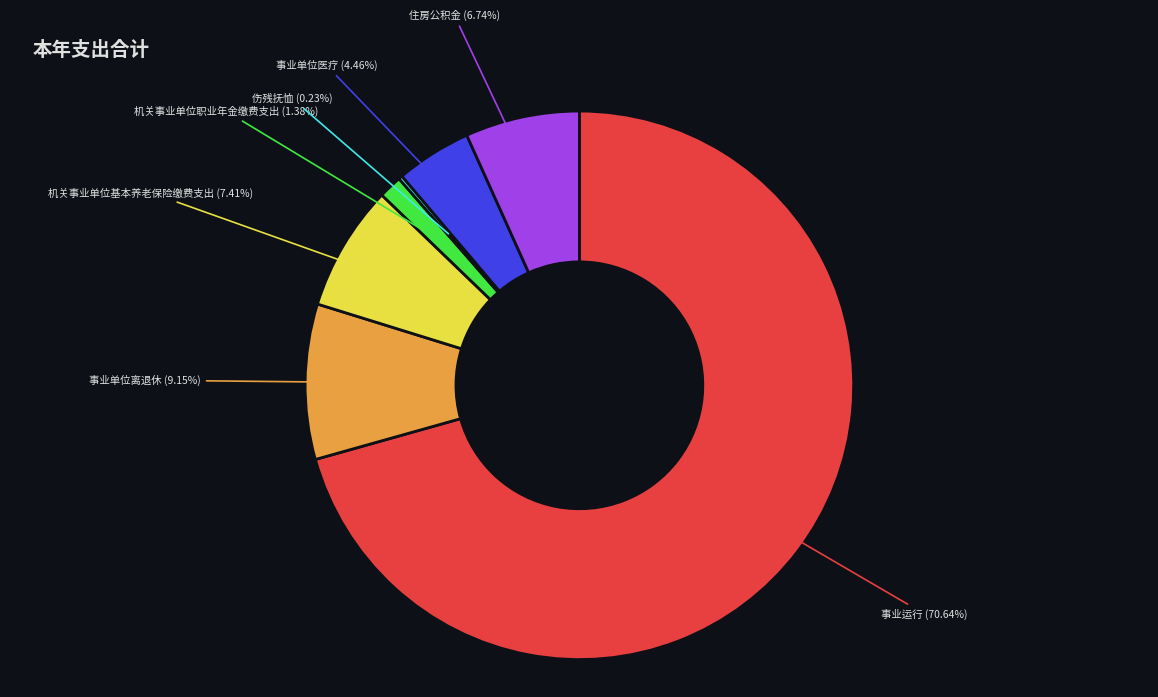

To the nearest percent, what is the average slice percentage?

14%